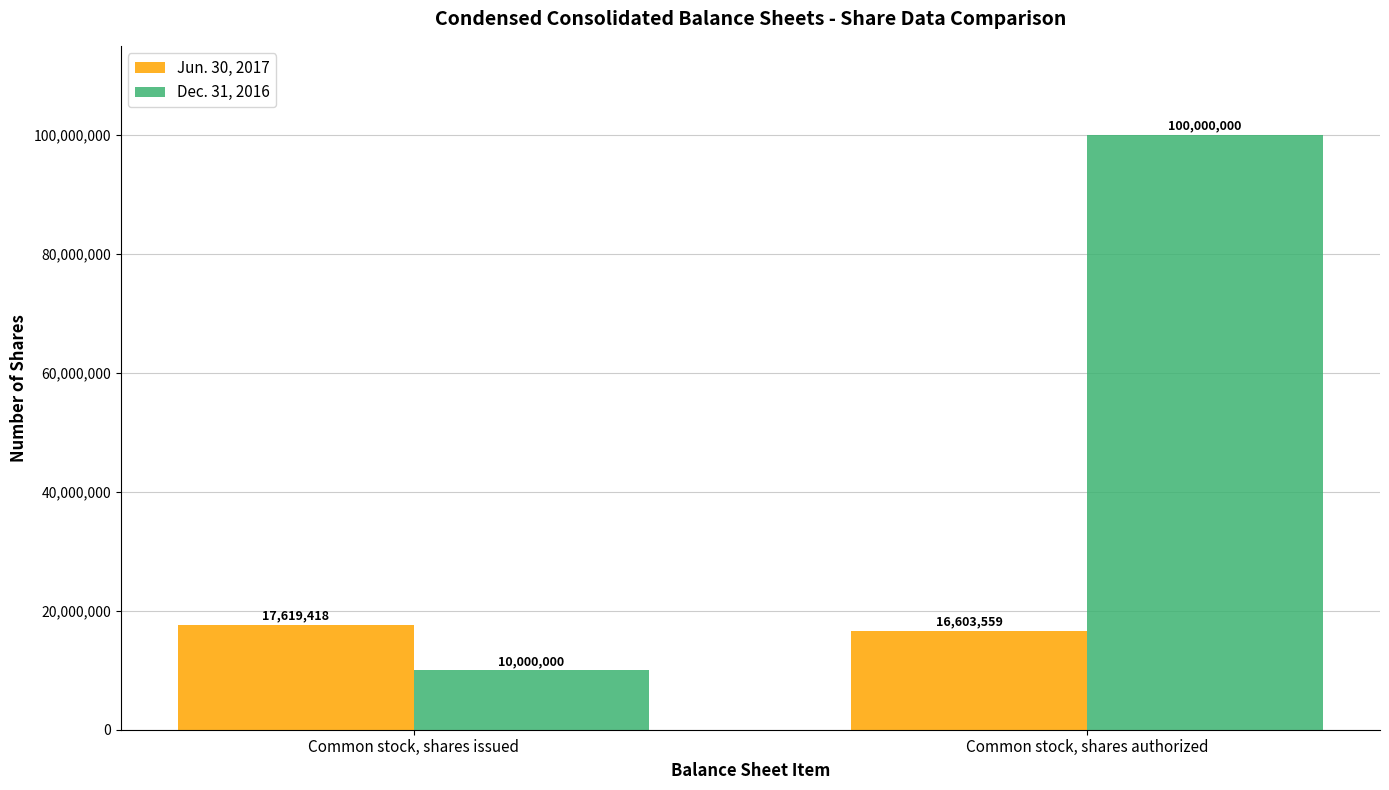

List the series in order of their overall mean, lowest first.

Jun. 30, 2017, Dec. 31, 2016